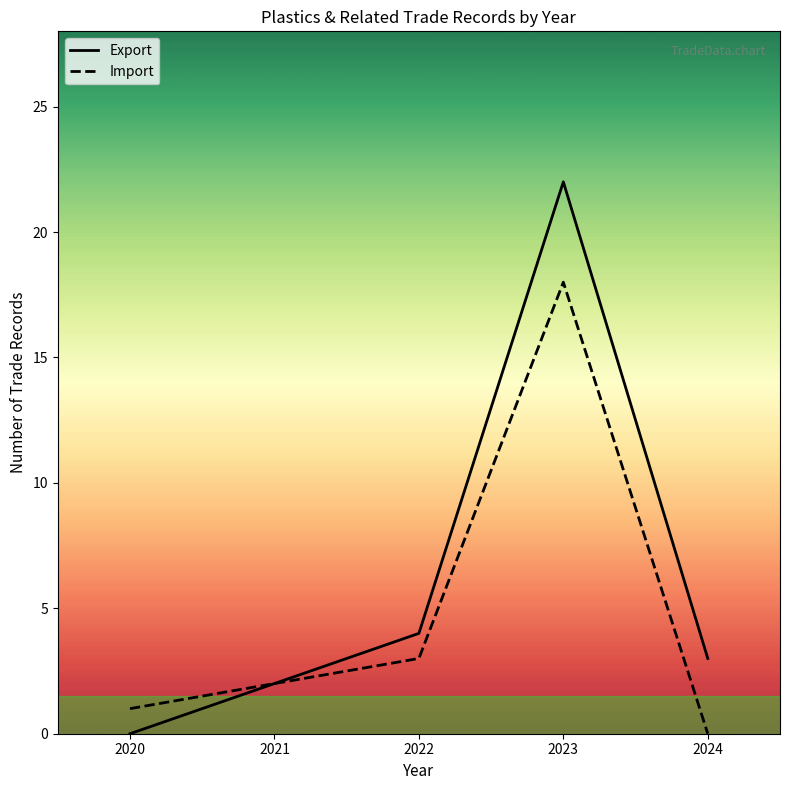

Between 2022 and 2023, which series saw the biggest shift?

Export